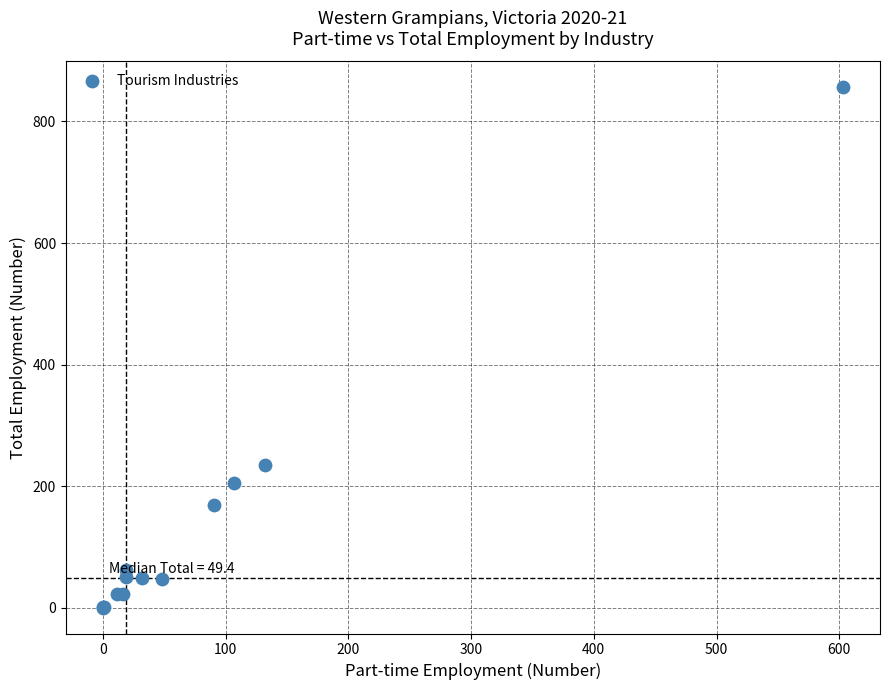

What Y value in the scatter plot is closest to 428?

234.3